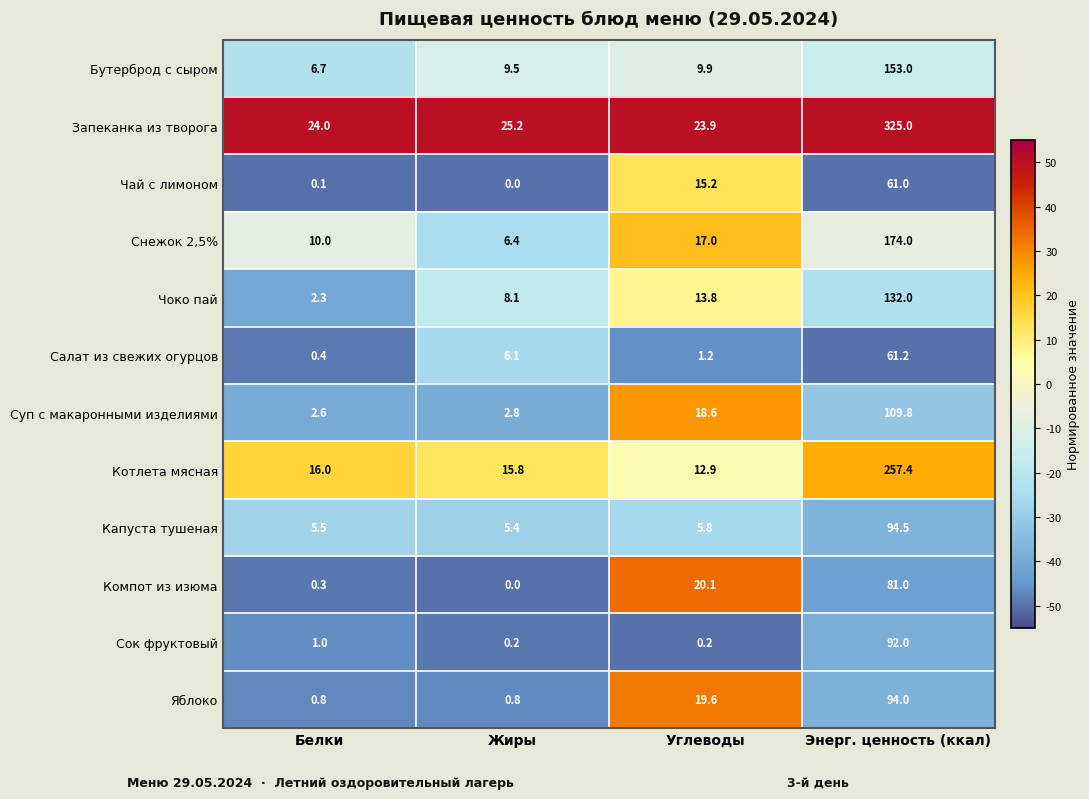

Between Жиры and Углеводы, which series saw the biggest shift?

Компот из изюма